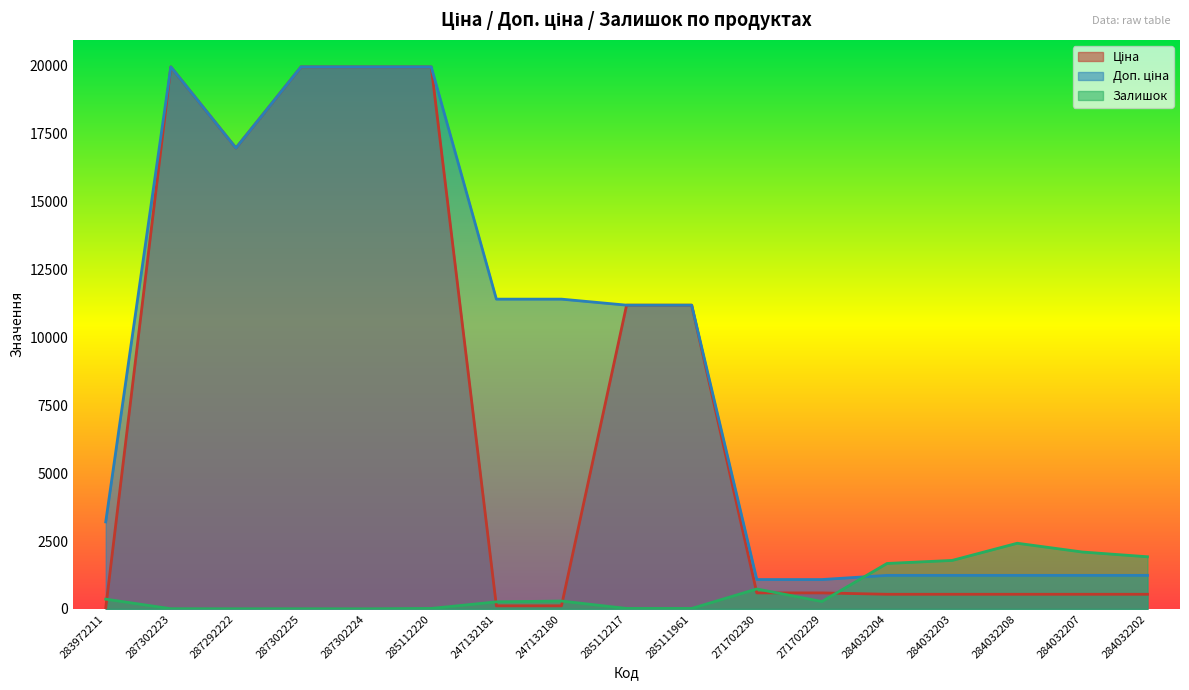

Count the number of categories in the chart.

17